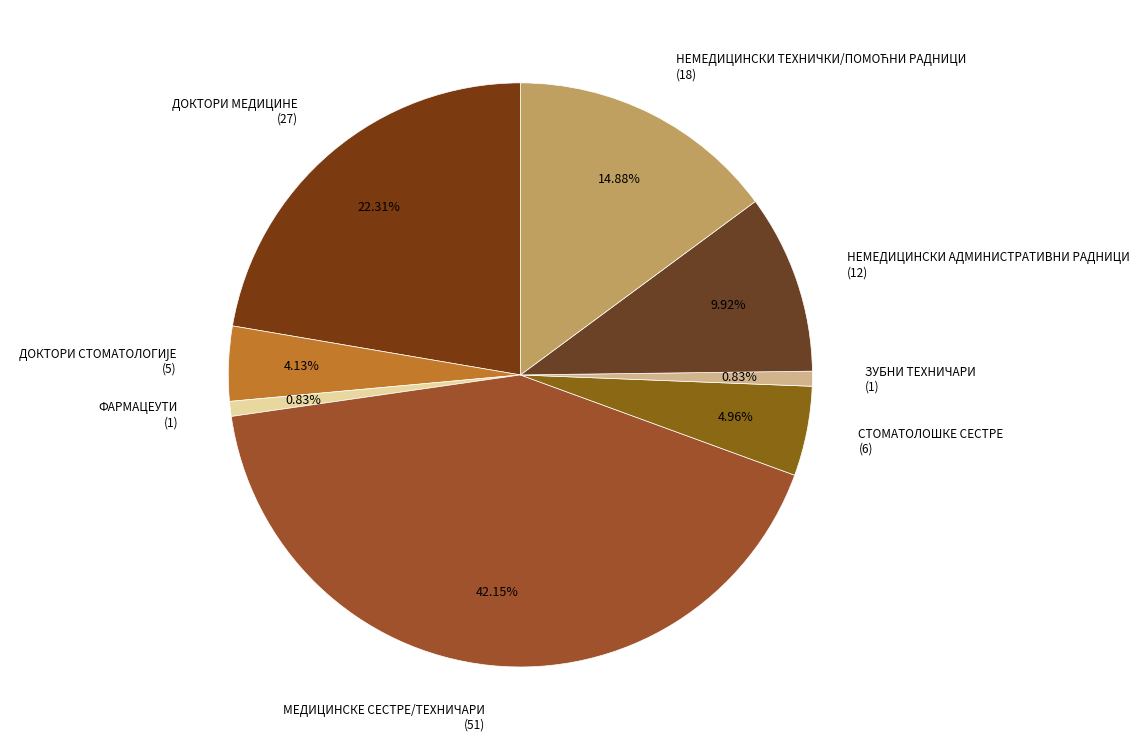

Which has a higher value, СТОМАТОЛОШКЕ СЕСТРЕ (6) or НЕМЕДИЦИНСКИ АДМИНИСТРАТИВНИ РАДНИЦИ (12)?

НЕМЕДИЦИНСКИ АДМИНИСТРАТИВНИ РАДНИЦИ (12)